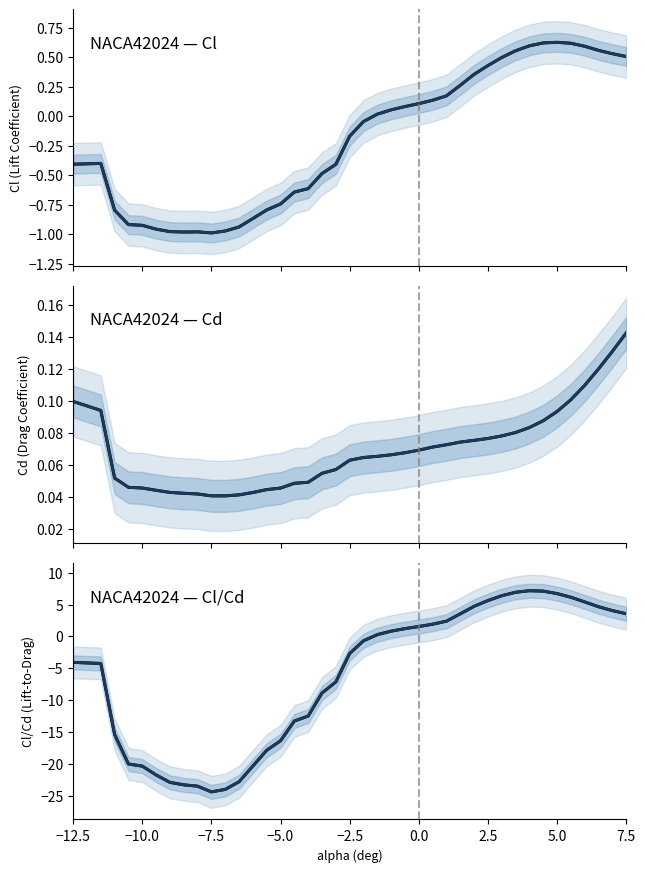

Which series has the largest range (max minus min)?

Cl/Cd